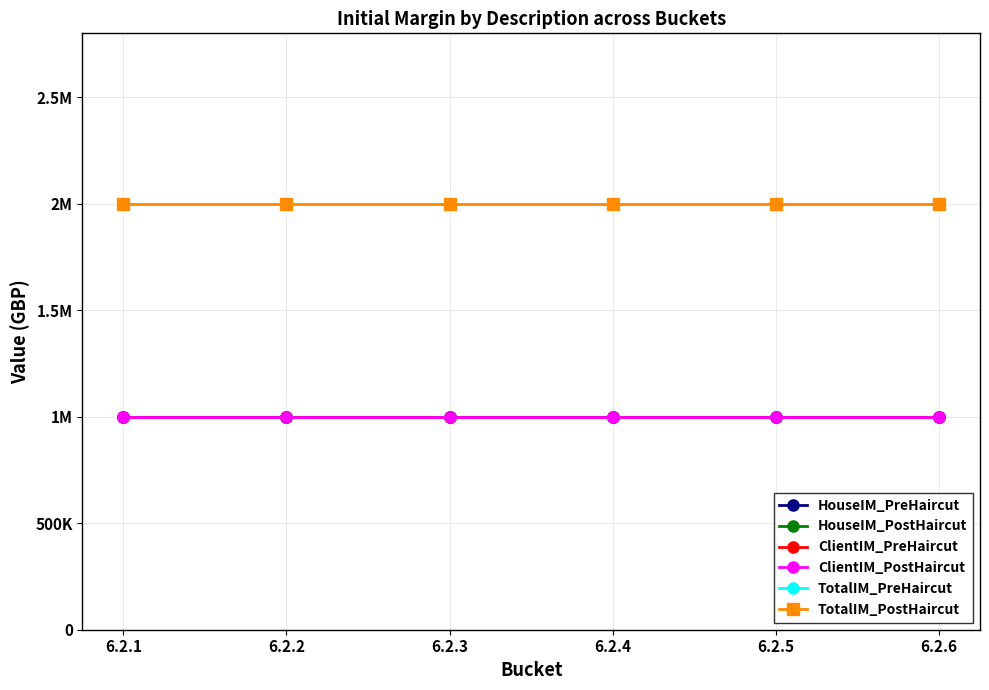

Does the chart have visible grid lines?

Yes